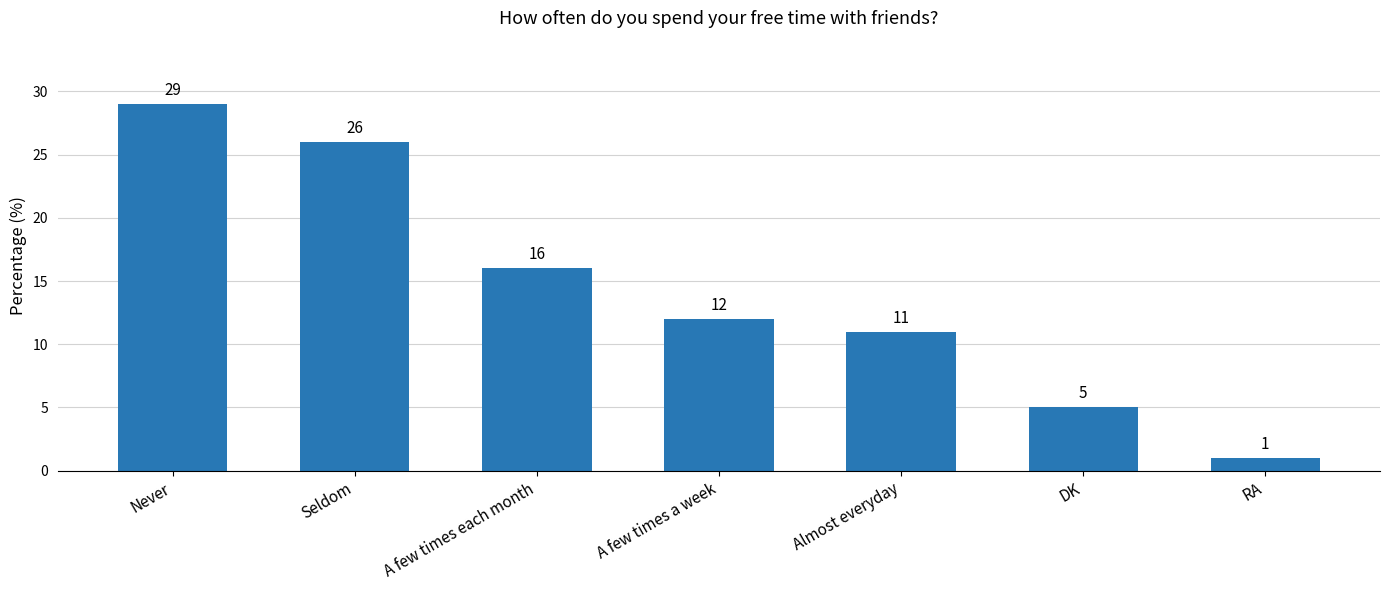

List the labels in order of value, smallest first.

RA, DK, Almost everyday, A few times a week, A few times each month, Seldom, Never